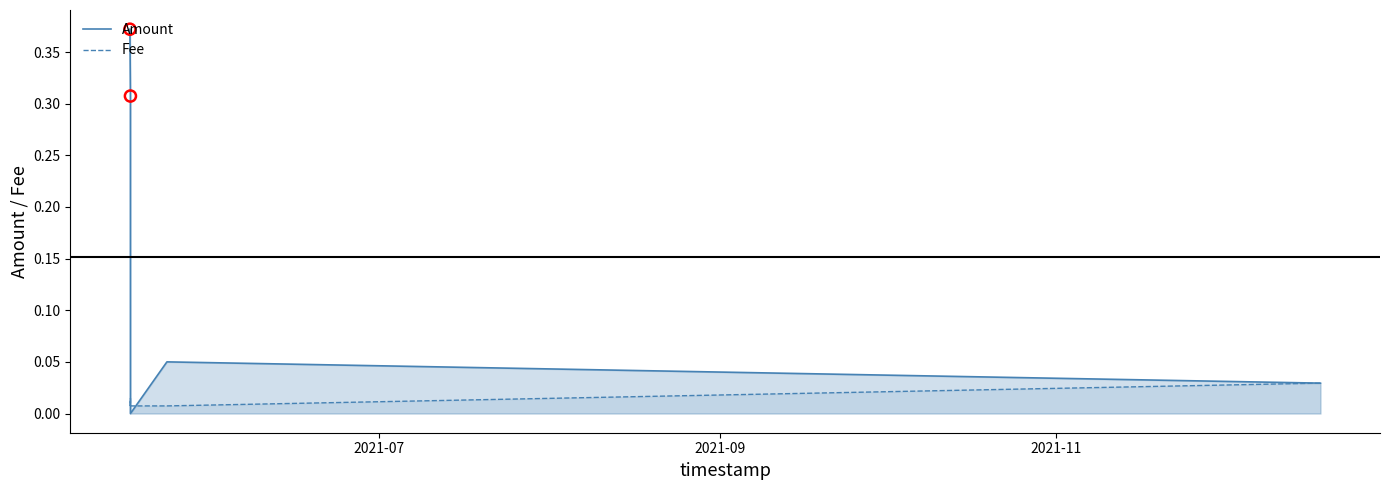

What are all the series names shown in the legend?

Amount, Fee